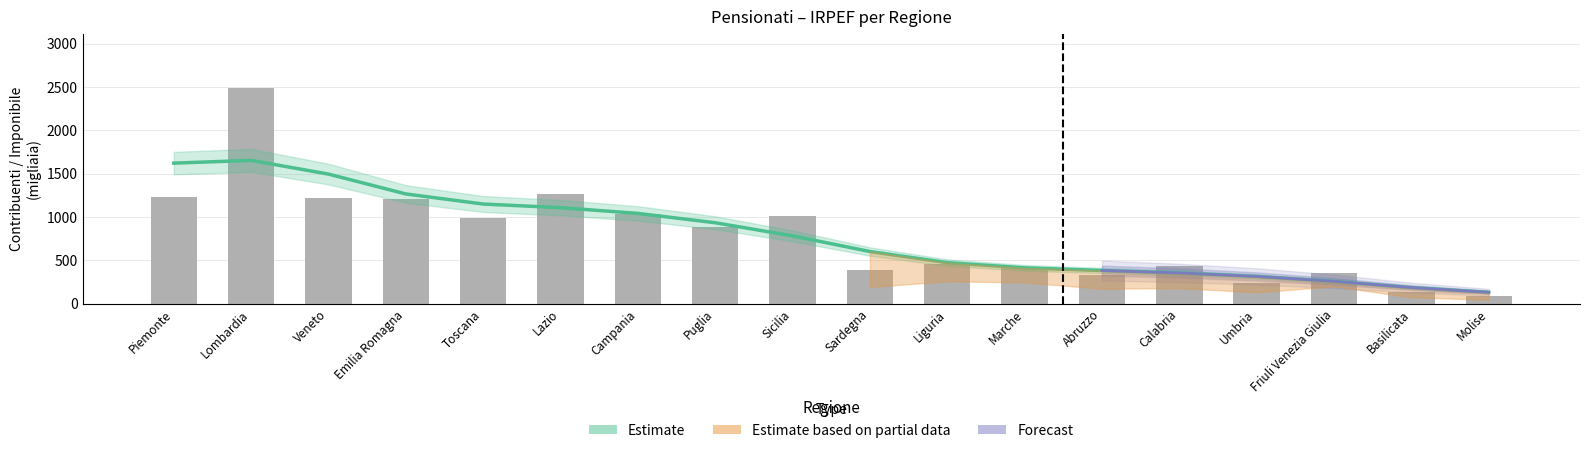

List the labels in order of Estimate value, smallest first.

Molise, Basilicata, Friuli Venezia Giulia, Umbria, Calabria, Abruzzo, Marche, Liguria, Sardegna, Sicilia, Puglia, Campania, Lazio, Toscana, Emilia Romagna, Veneto, Piemonte, Lombardia